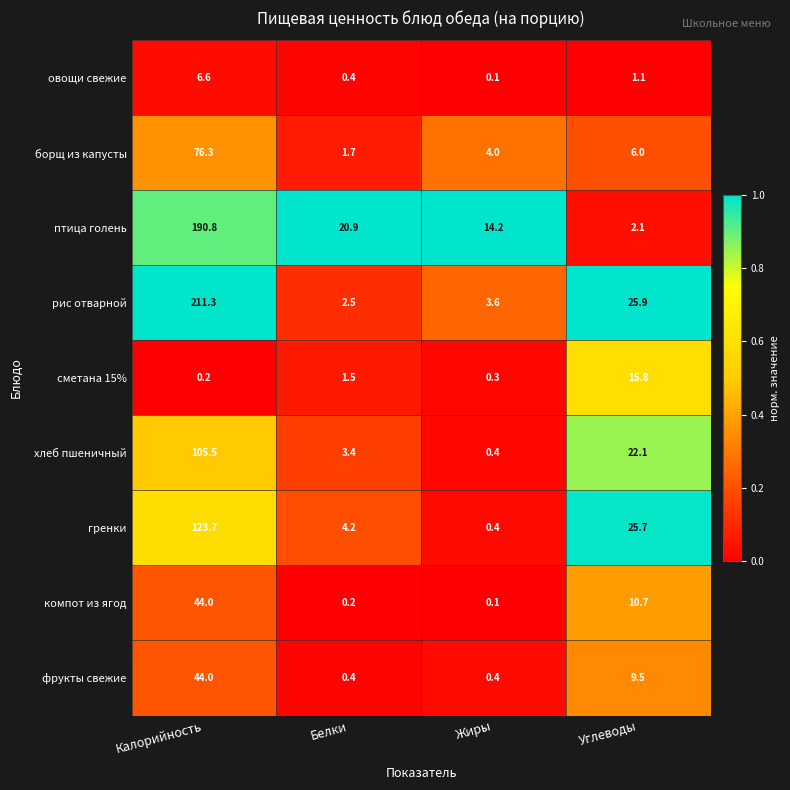

At which label is фрукты свежие closest to 22?

Углеводы